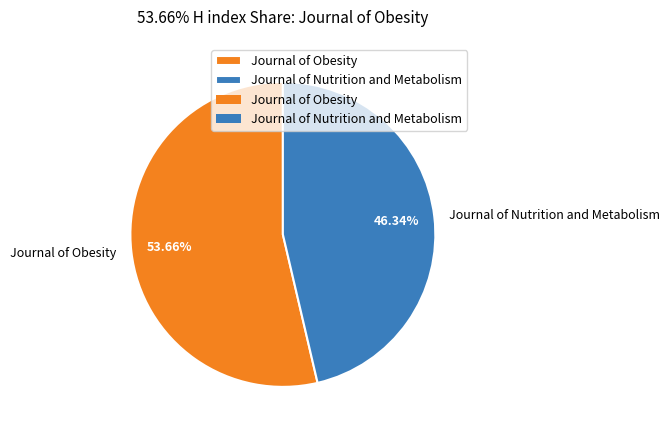

Which has a higher value, Journal of Obesity or Journal of Nutrition and Metabolism?

Journal of Obesity